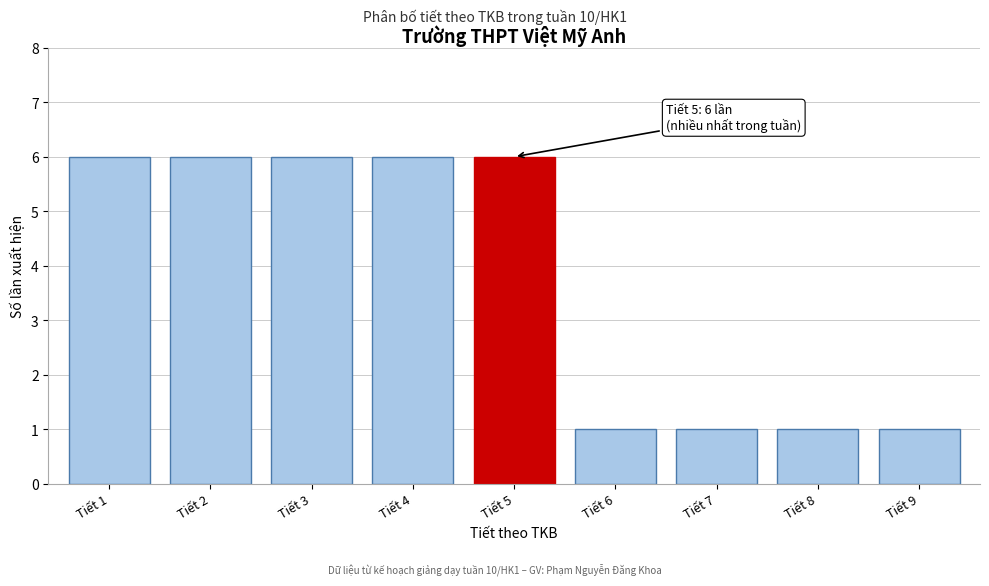

Reading left to right, transcribe all the data shown in this chart.

Tiết 1=6	Tiết 2=6	Tiết 3=6	Tiết 4=6	Tiết 5=6	Tiết 6=1	Tiết 7=1	Tiết 8=1	Tiết 9=1